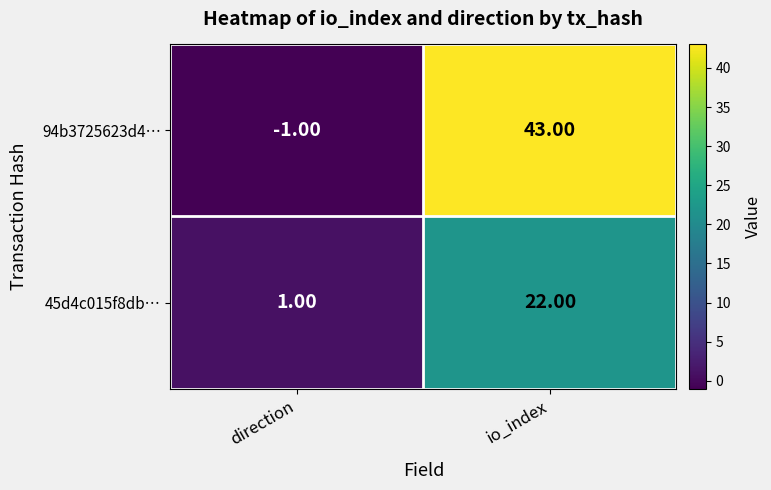

Rank the series by their average value, from lowest to highest.

45d4c015f8db…, 94b3725623d4…